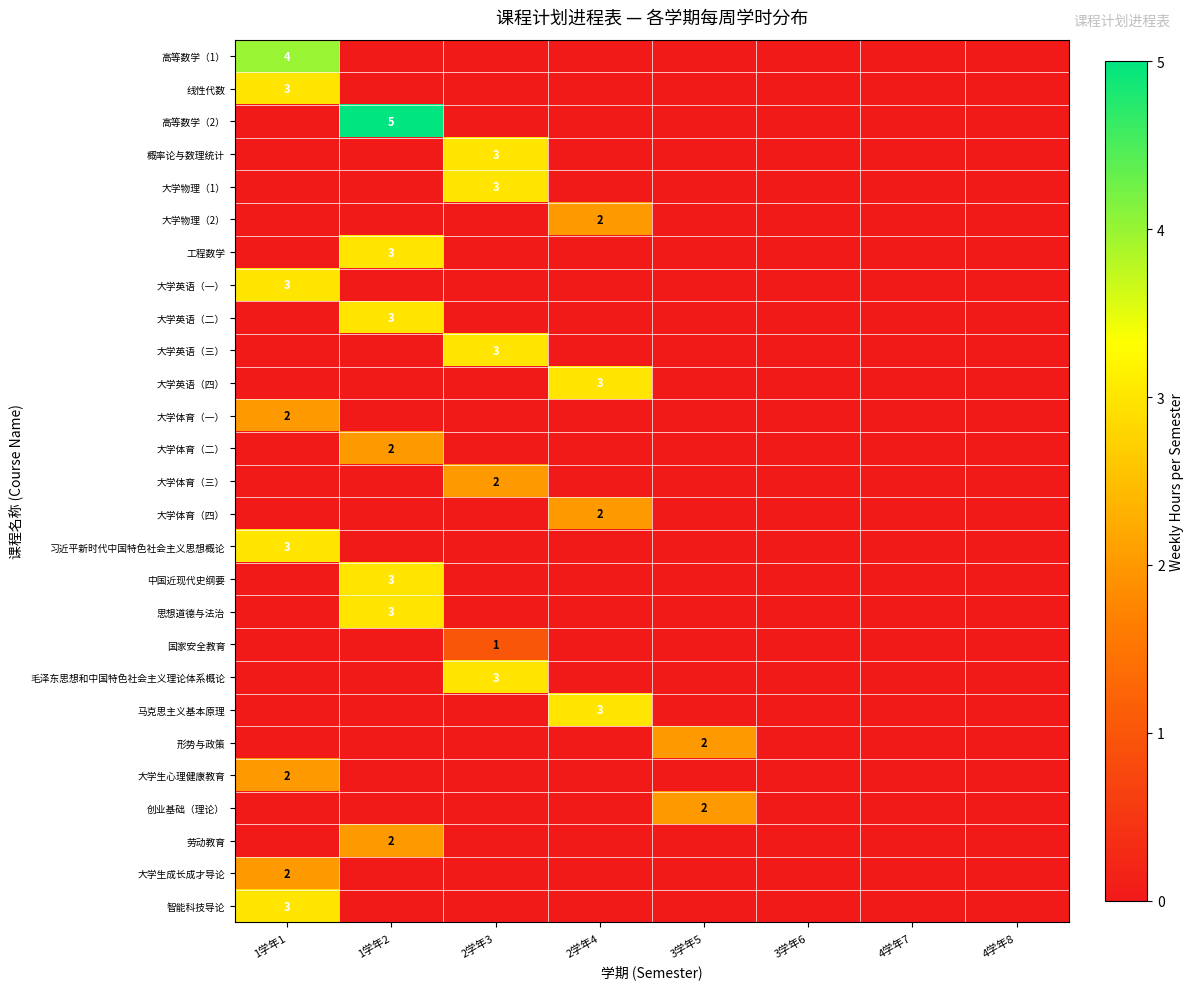

Is it true that 高等数学（1） equals 2 at 1学年1?

False